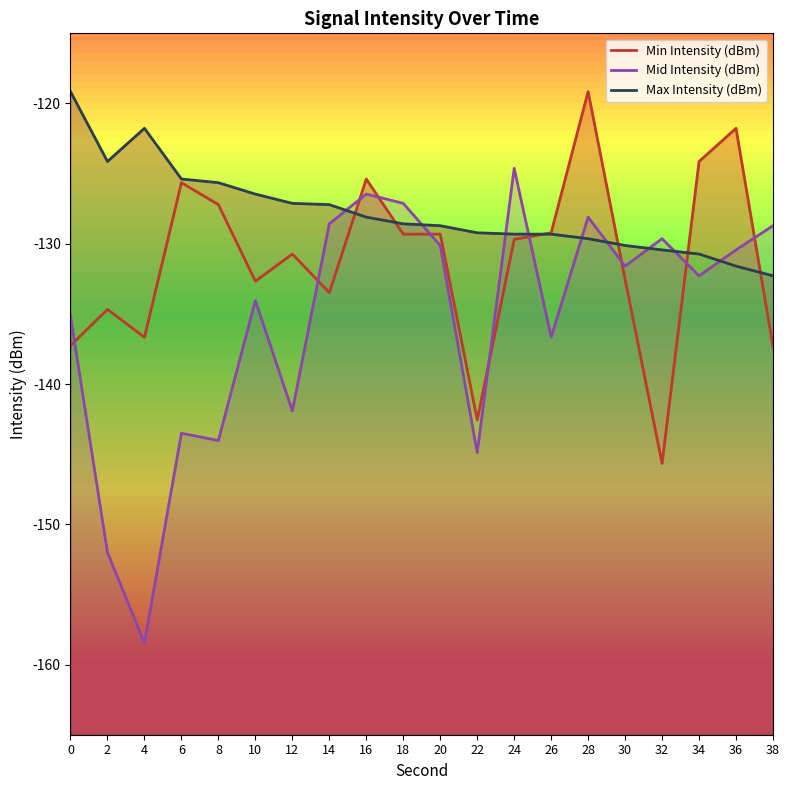

Is the value of Max Intensity (dBm) at 26 greater than the value of Mid Intensity (dBm) at 32?

Yes